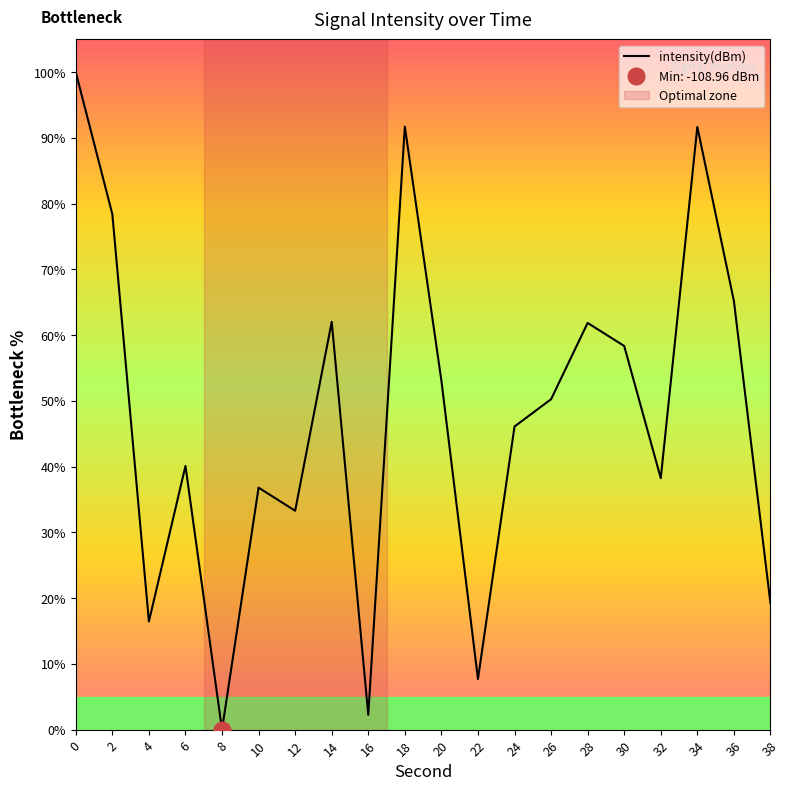

True or false: the data shows 78.1 at 20.

False